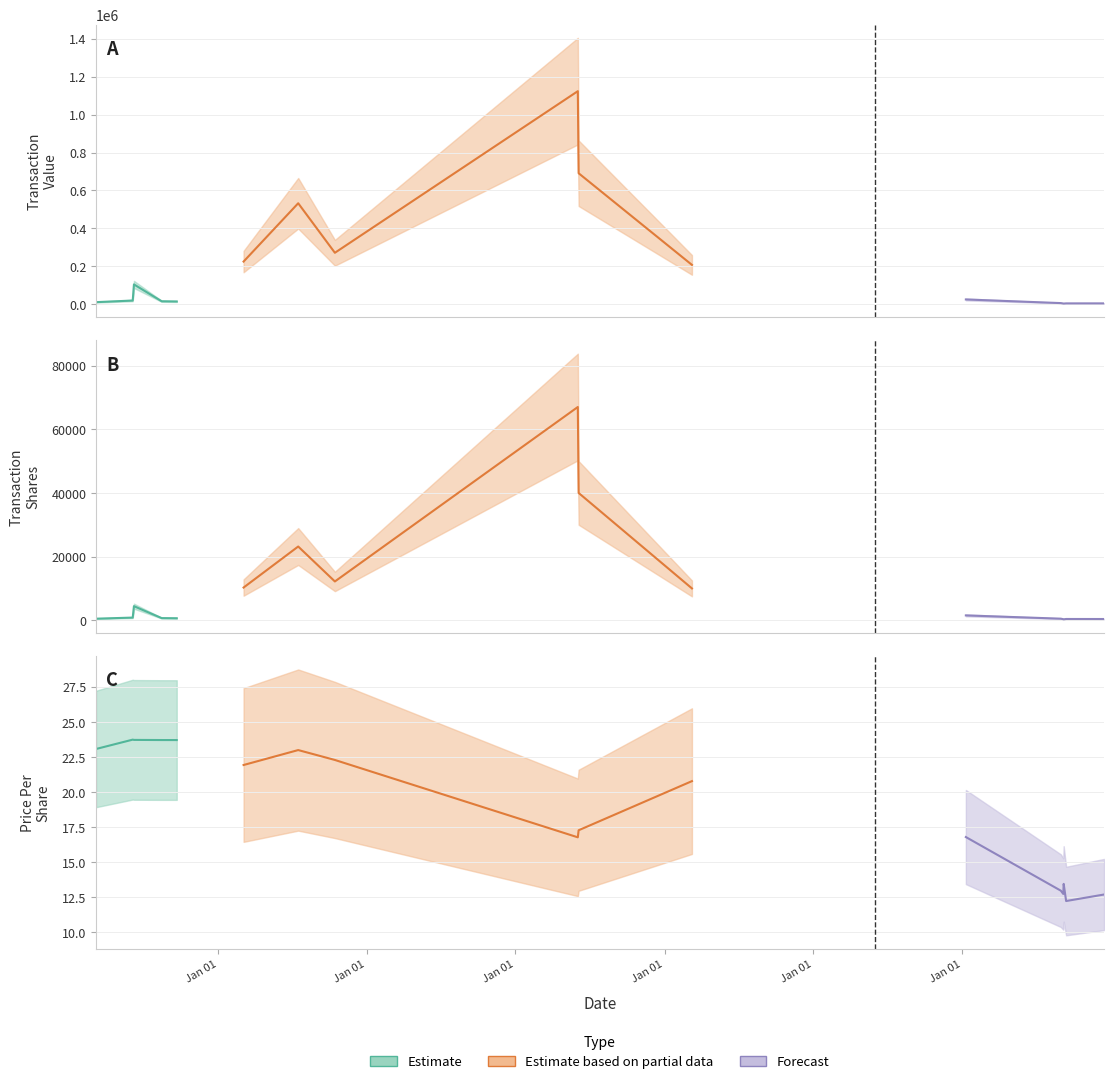

At which category is the sum across all series the highest?

2020-06-02